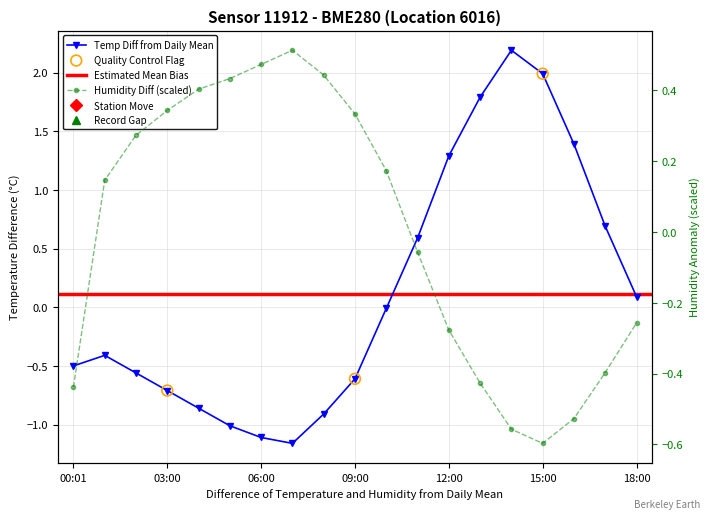

Is the value of humidity at 16 greater than the value of temperature at 14?

No